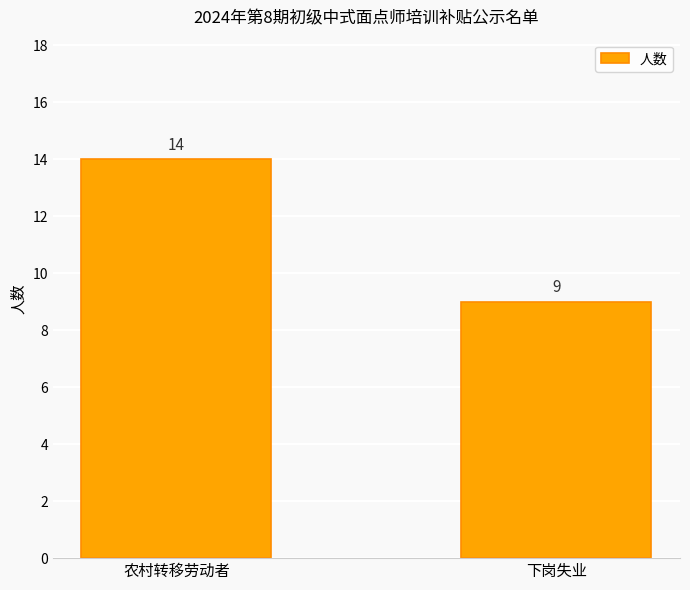

At which category does the chart reach its minimum across all series?

下岗失业